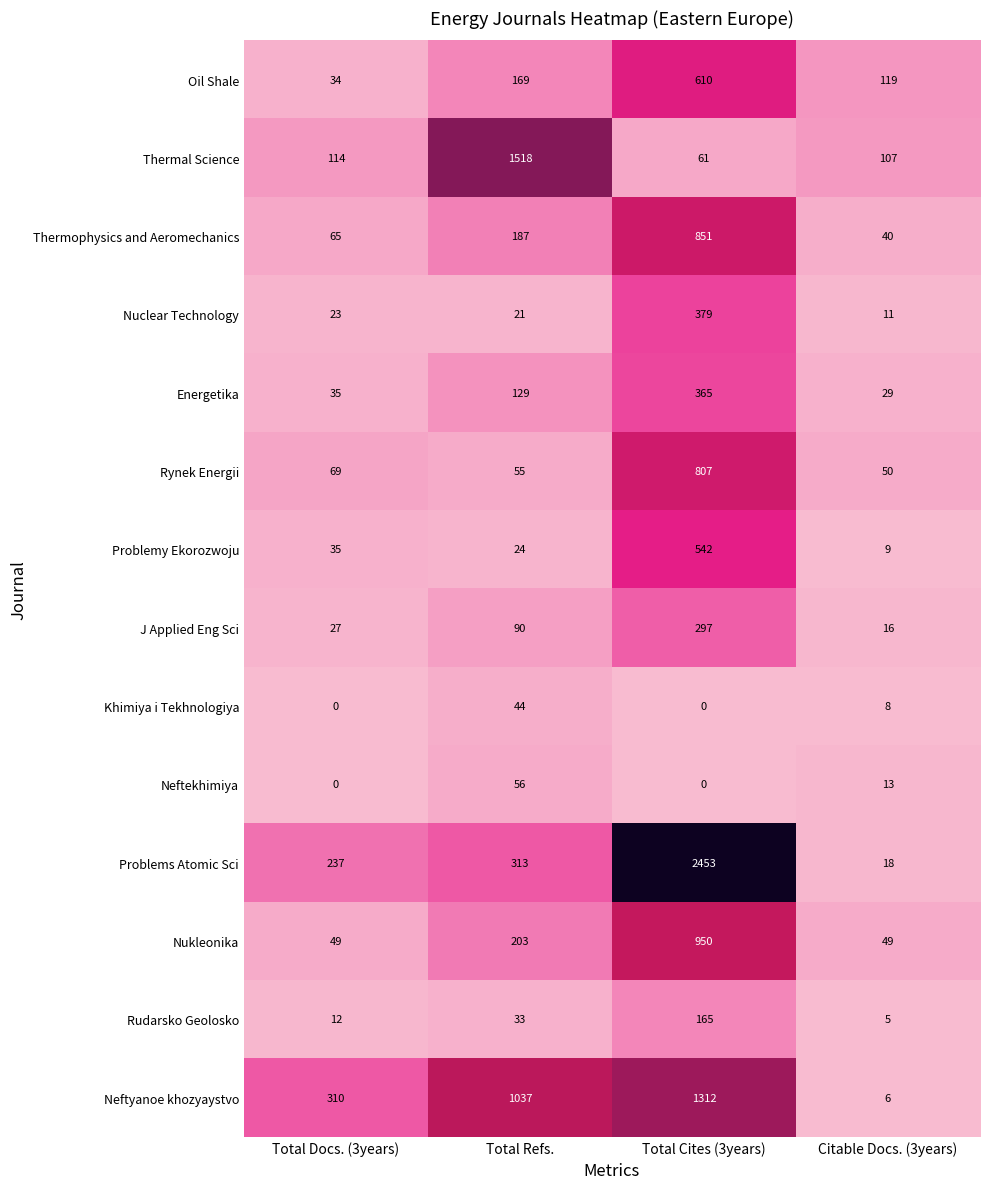

What is the maximum value shown in the chart?

2453